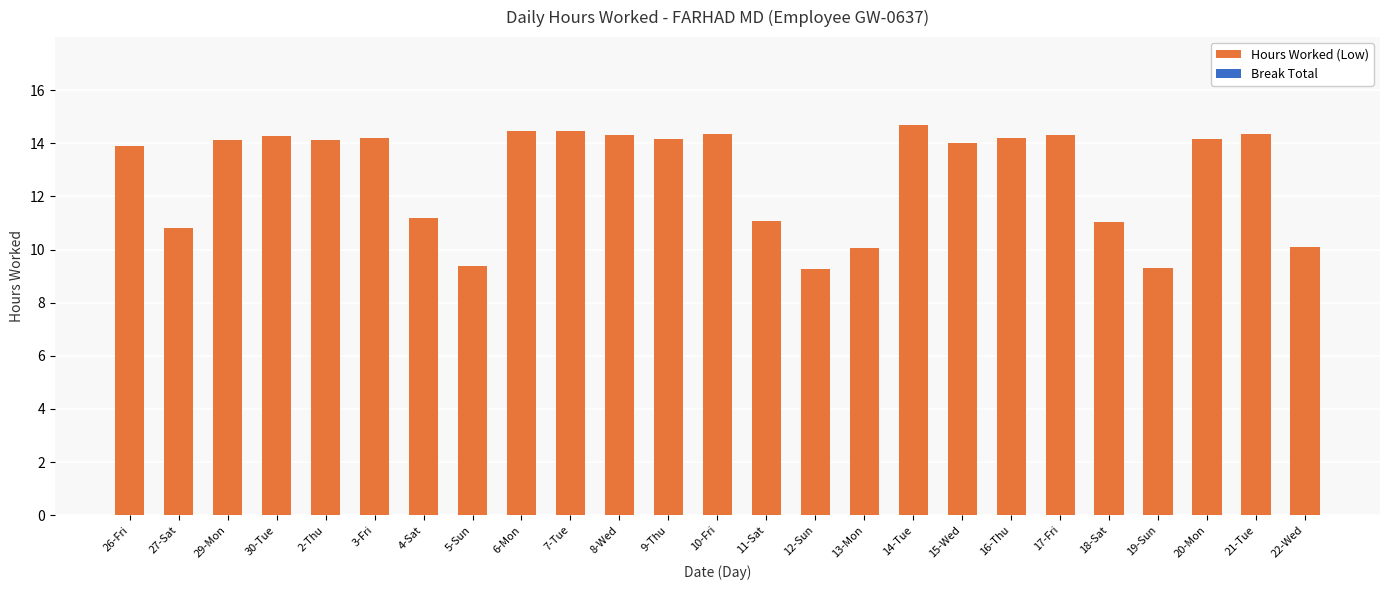

Which category has the highest value across all series?

14-Tue